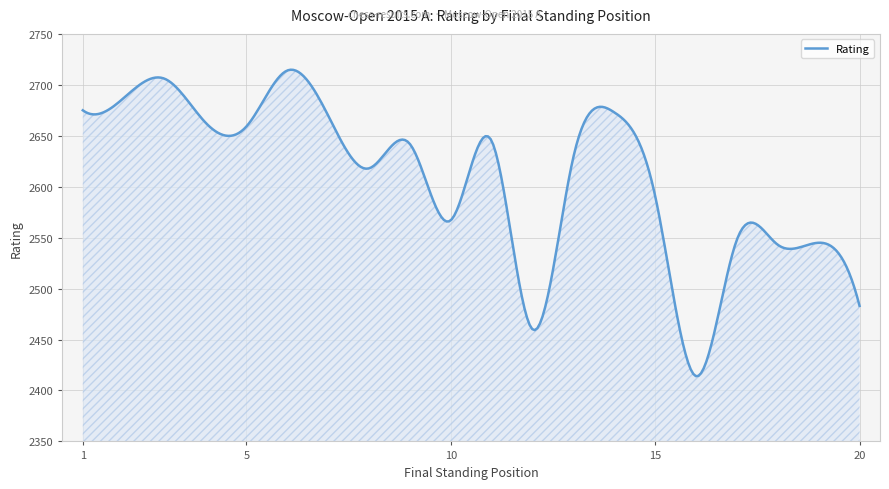

What is the difference between the maximum and minimum values?

300.8